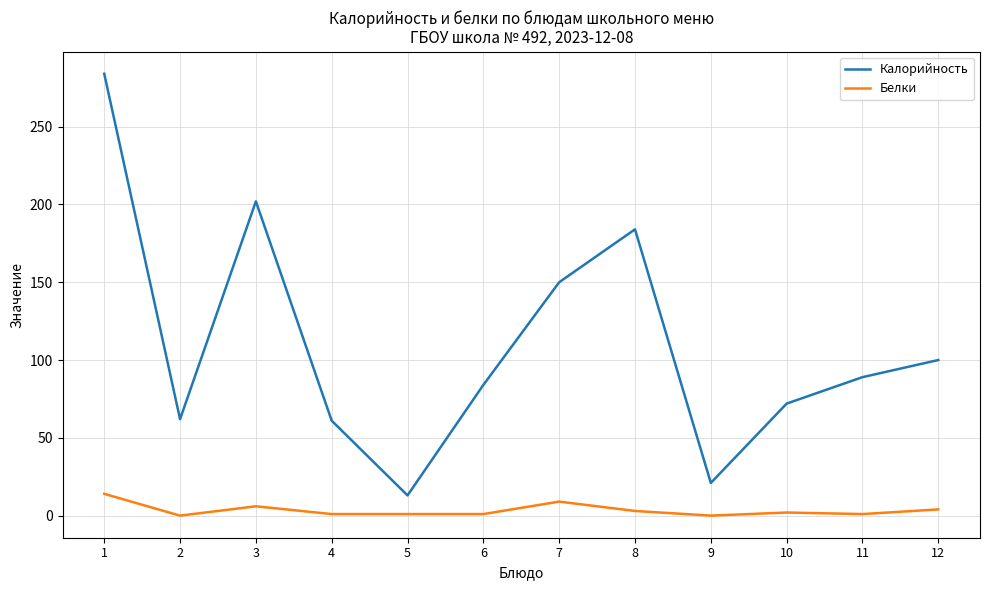

Rank the series by their maximum value, from highest to lowest.

Калорийность, Белки